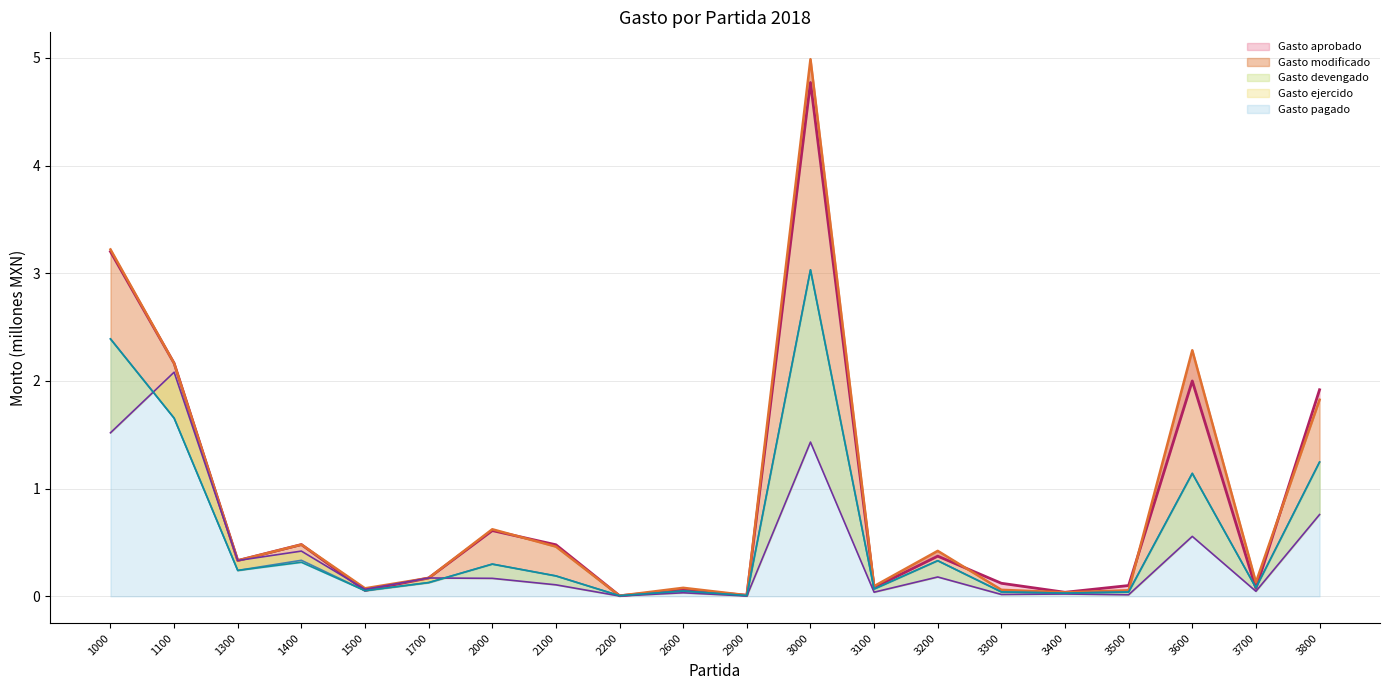

True or false: Gasto modificado has a value of 0.1 at 1500.

False